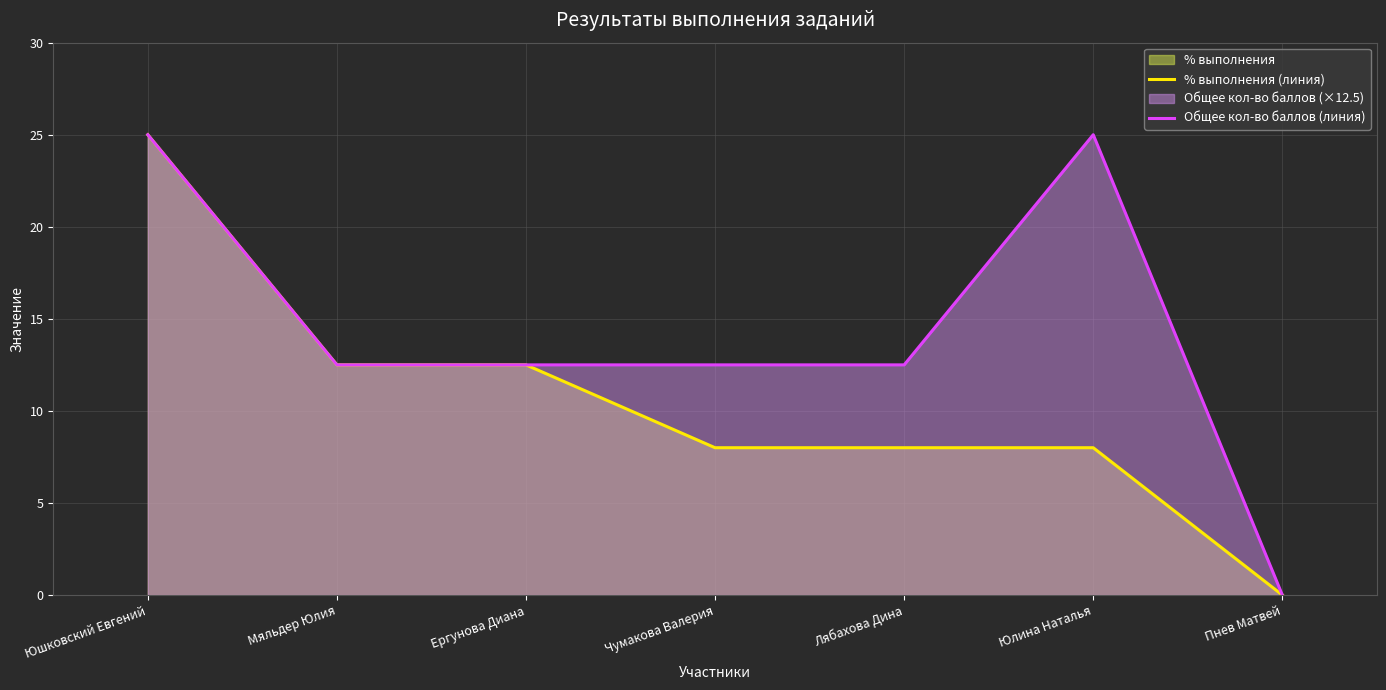

True or false: Общее кол-во баллов (линия) and % выполнения (линия) intersect in this chart.

False